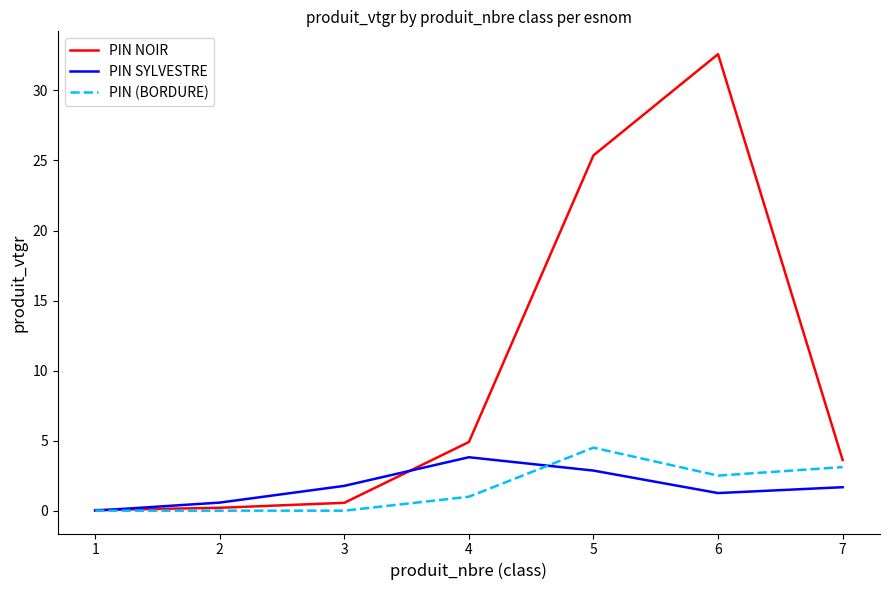

What is the greatest value displayed?

32.6